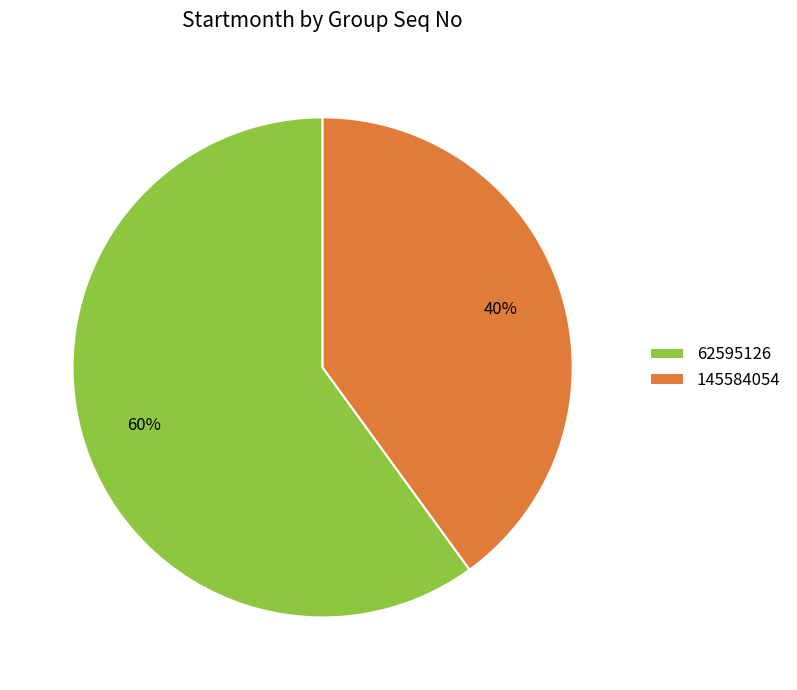

Which category has the biggest portion of the pie?

62595126